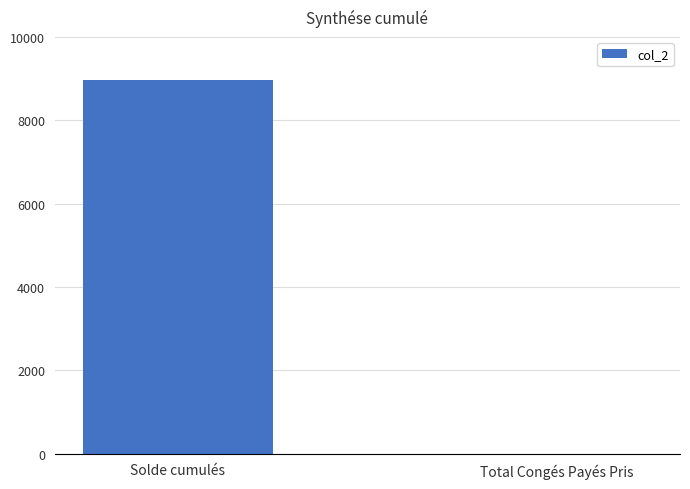

Reading left to right, what are all the values shown in this chart?

Solde cumulés=8964.4	Total Congés Payés Pris=3.0